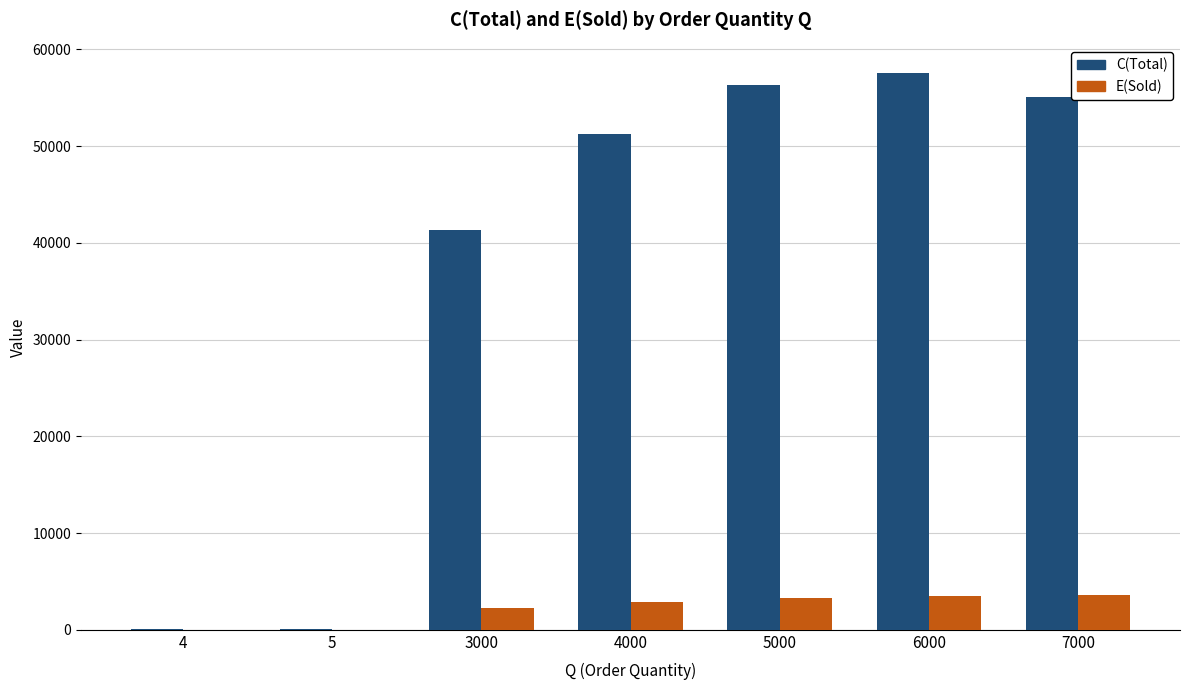

Which series changed the most between 3000 and 6000?

C(Total)